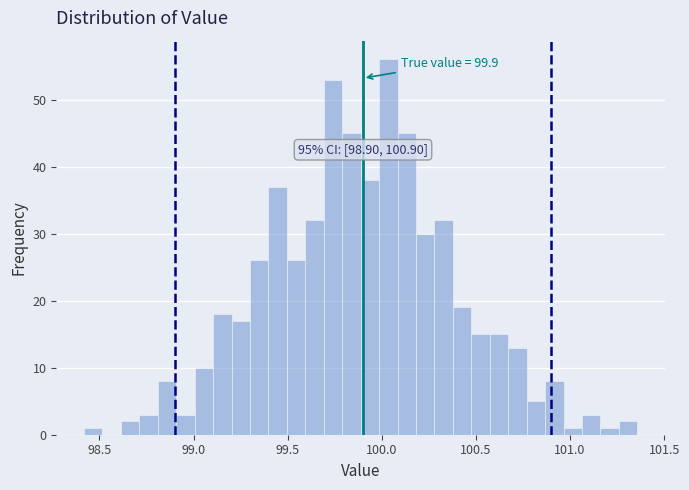

Around what value on the x-axis is the tallest bar? Give the approximate position of its centre, as read against the axis.

100.05